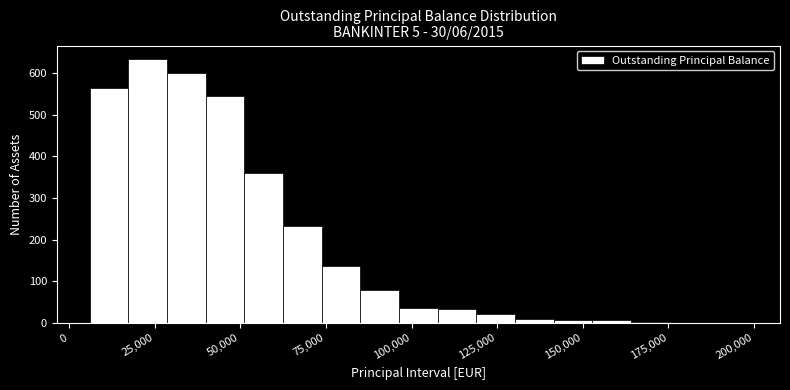

Read against the x-axis, roughly where is the centre of the tallest bar?

25000